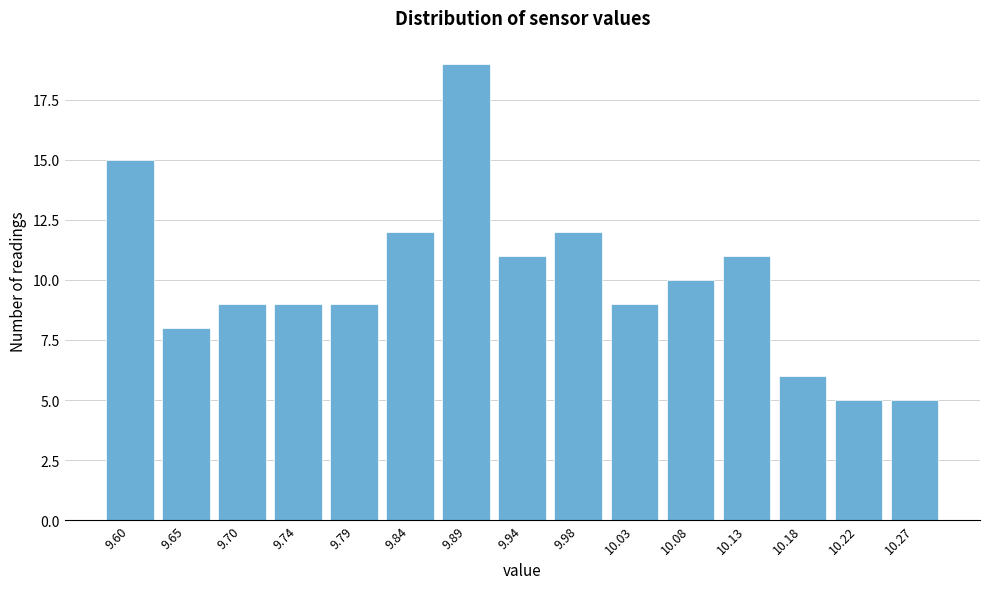

Reading left to right, list all the values displayed in this chart.

15	8	9	9	9	12	19	11	12	9	10	11	6	5	5